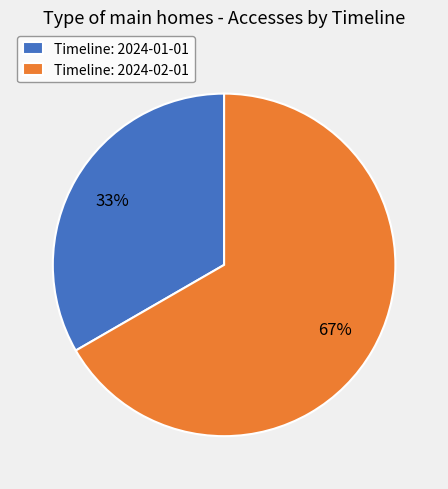

Count the number of slices in the pie.

2